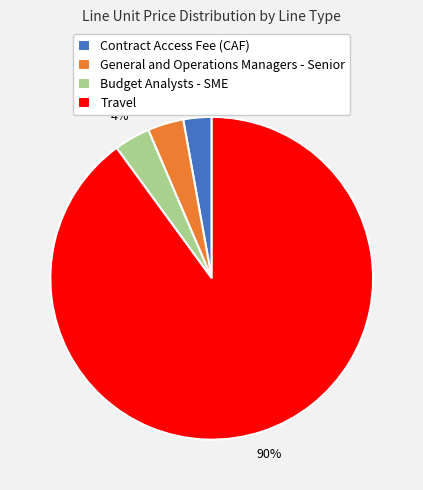

What is the ratio of the value at Contract Access Fee (CAF) to the value at Budget Analysts - SME?

0.8